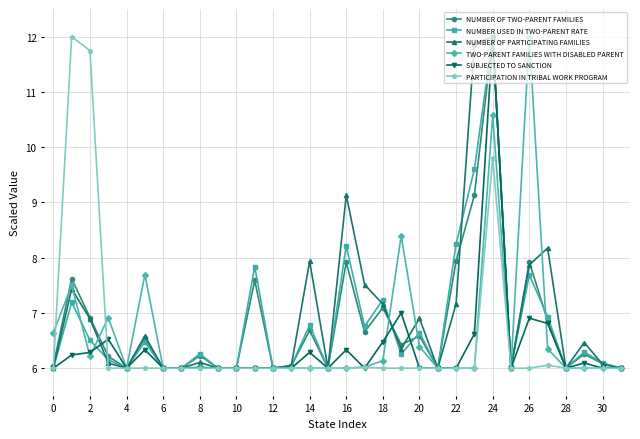

True or false: TWO-PARENT FAMILIES WITH DISABLED PARENT has more than 2 points higher than both neighbors.

True